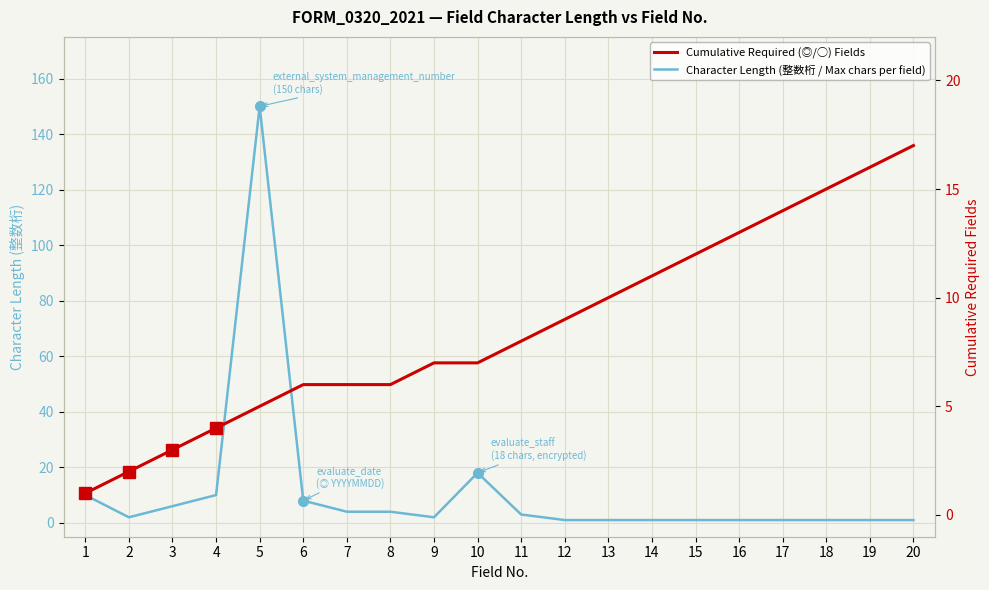

How many interior local valleys does the Character Length (整数桁 / Max chars per field) series have?

2